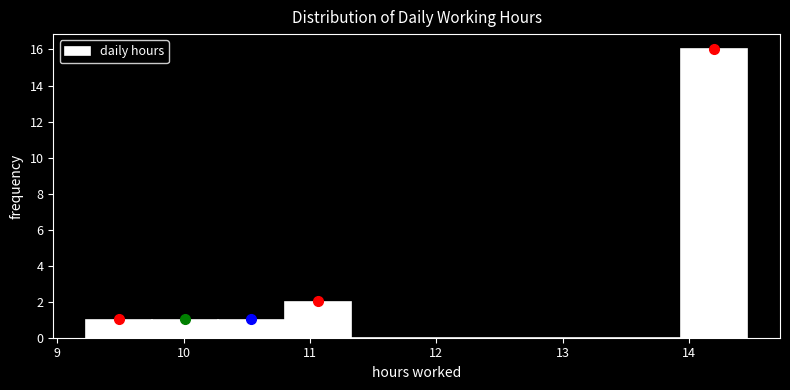

Reading left to right, list every bar in this chart as the range it spans on the x-axis followed by its height. Neither the bar edges nor the heights are printed on the chart, so give them approximately, as read against the axes.

9.2 to 9.8: 1
9.8 to 10.3: 1
10.3 to 10.8: 1
10.8 to 11.3: 2
11.3 to 11.8: 0
11.8 to 12.4: 0
12.4 to 12.9: 0
12.9 to 13.4: 0
13.4 to 13.9: 0
13.9 to 14.5: 16